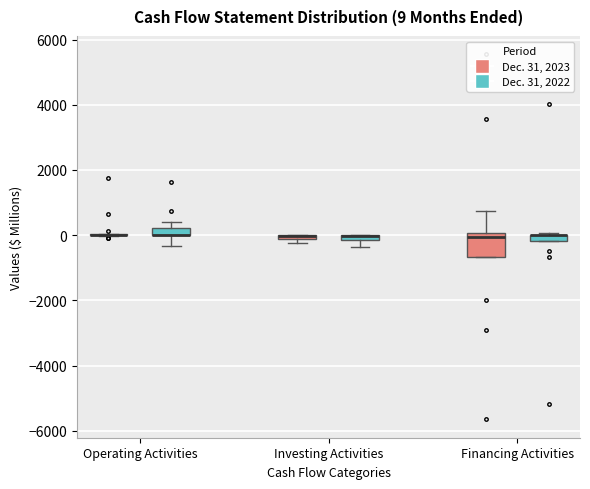

Comparing the boxes themselves (not the whiskers), which one is the tallest?

Financing Activities (Dec. 31, 2023)